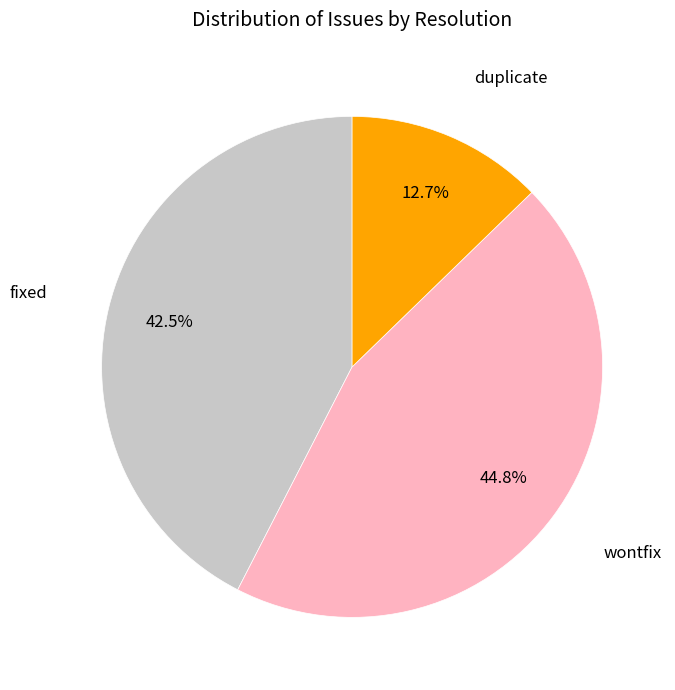

Is there a majority slice in this chart?

No